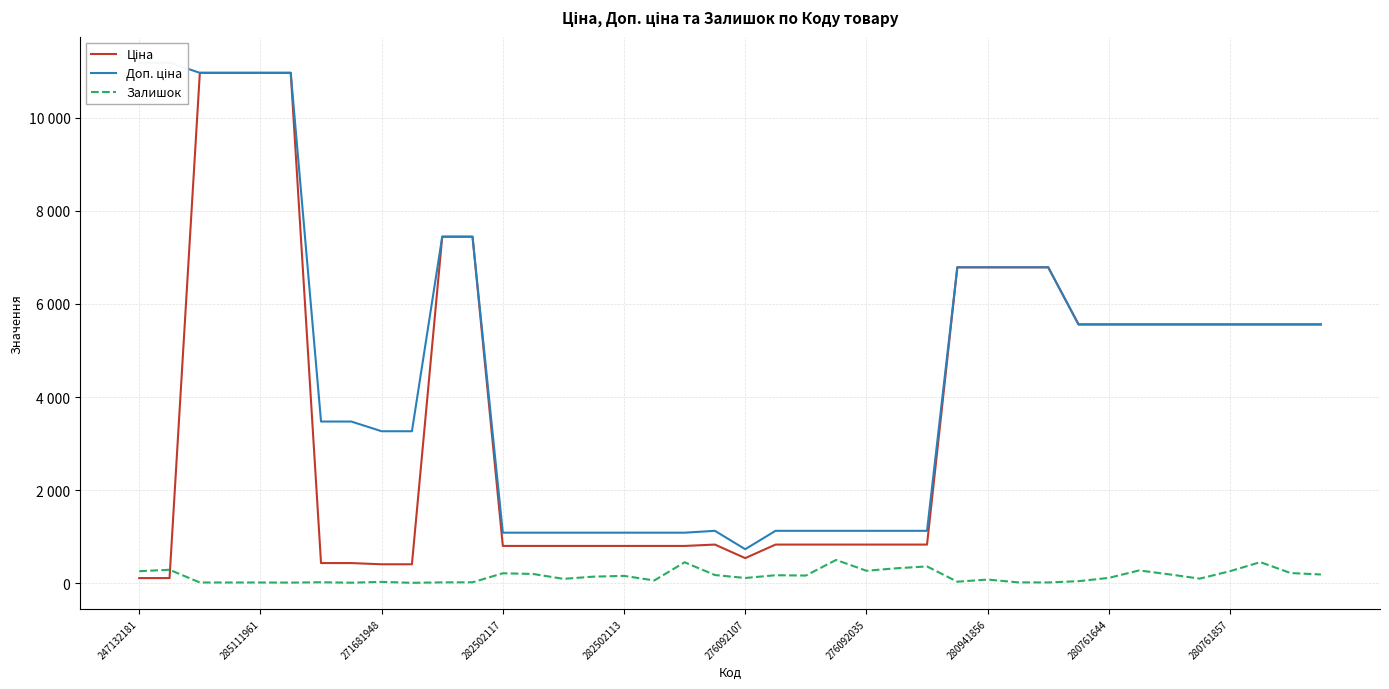

True or false: Доп. ціна and Ціна intersect in this chart.

False